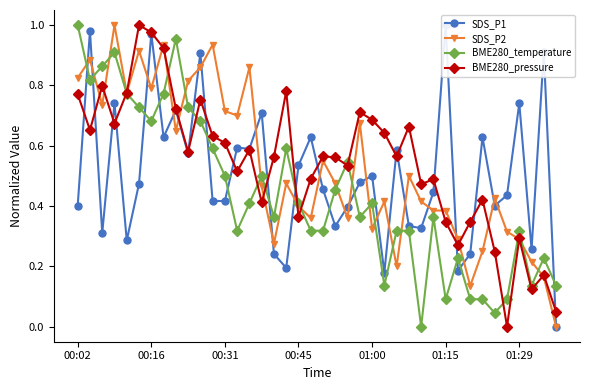

How many data points does each series have?

40